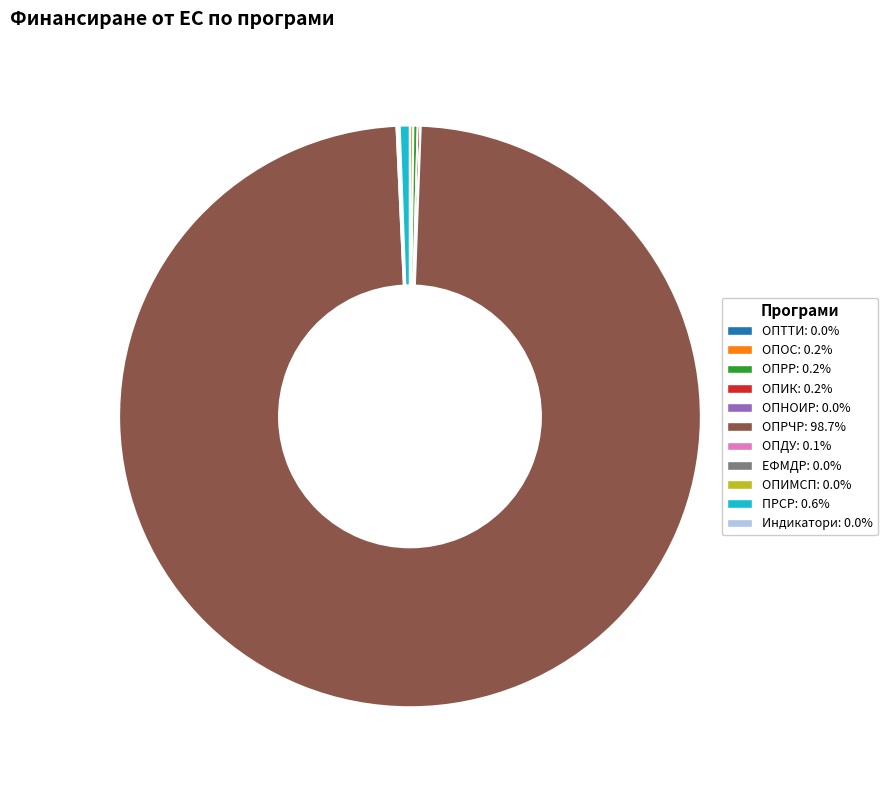

Does ОПРЧР account for over 50% of the chart?

Yes